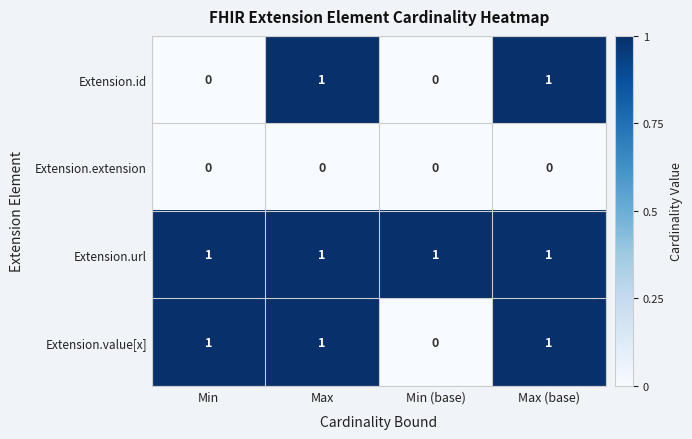

How many Extension.value[x] values are between 1 and 2?

3